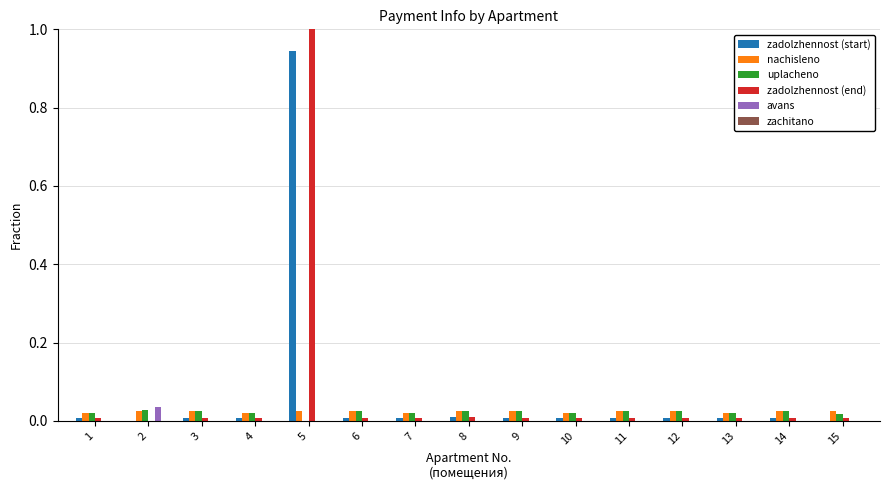

What is the greatest value displayed?

1.0